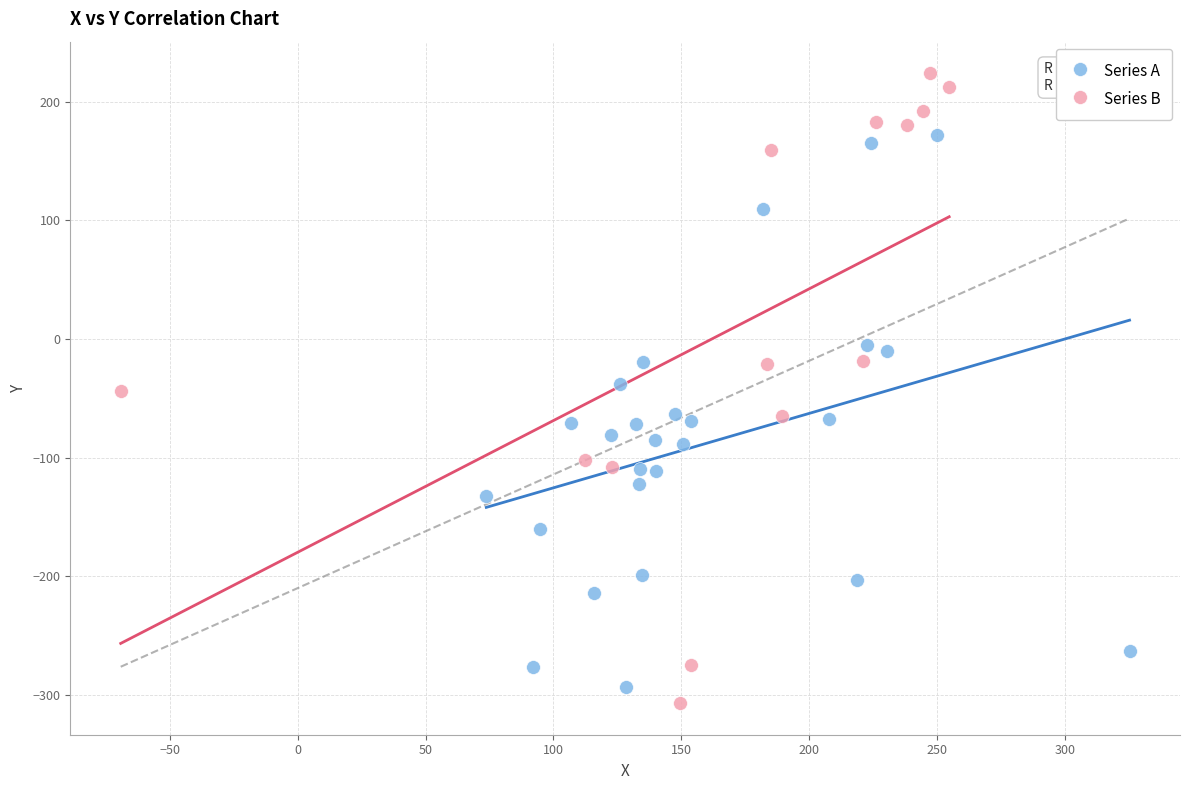

Which series contains the highest Y value?

Series B